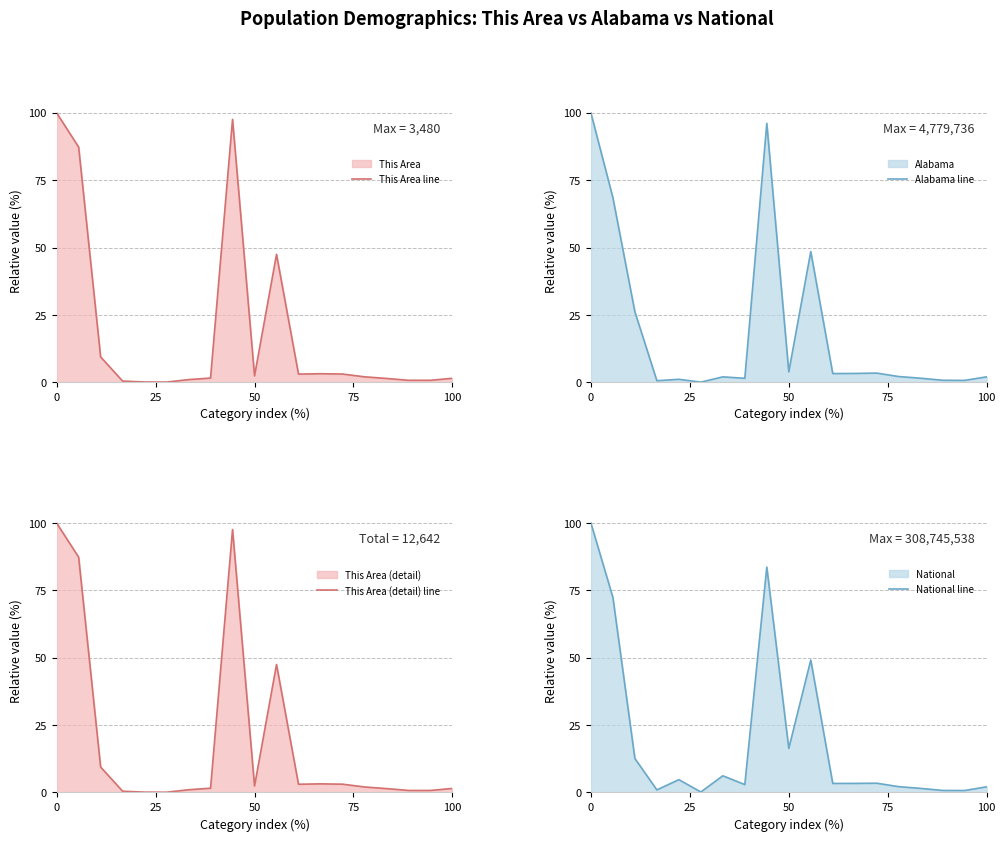

How many lines are shown in the chart?

4